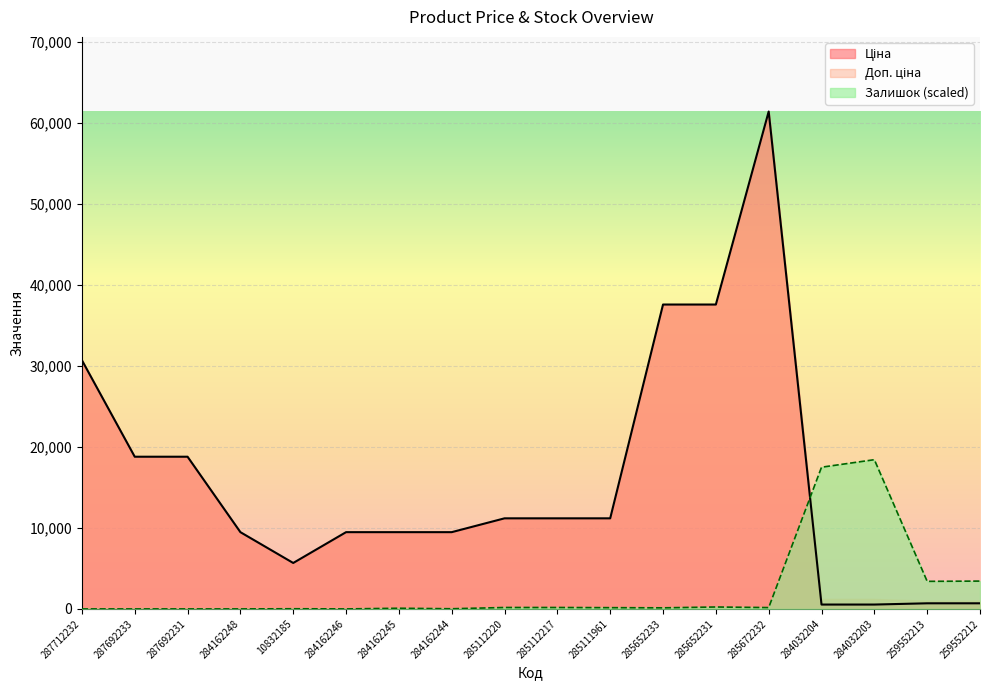

Rank the series by their maximum value, from lowest to highest.

Залишок, Ціна